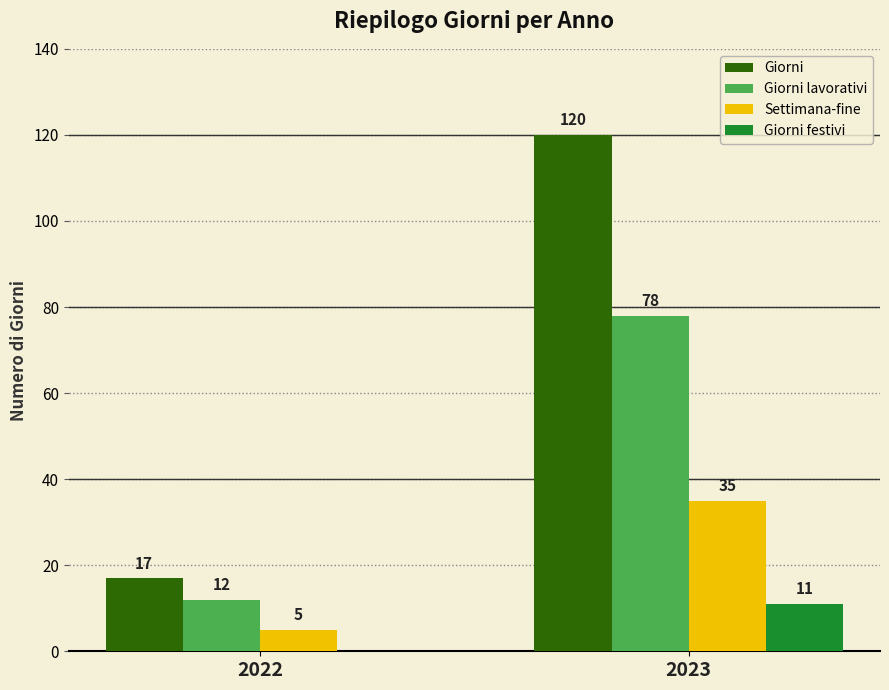

What is the sum of all Settimana-fine values?

40